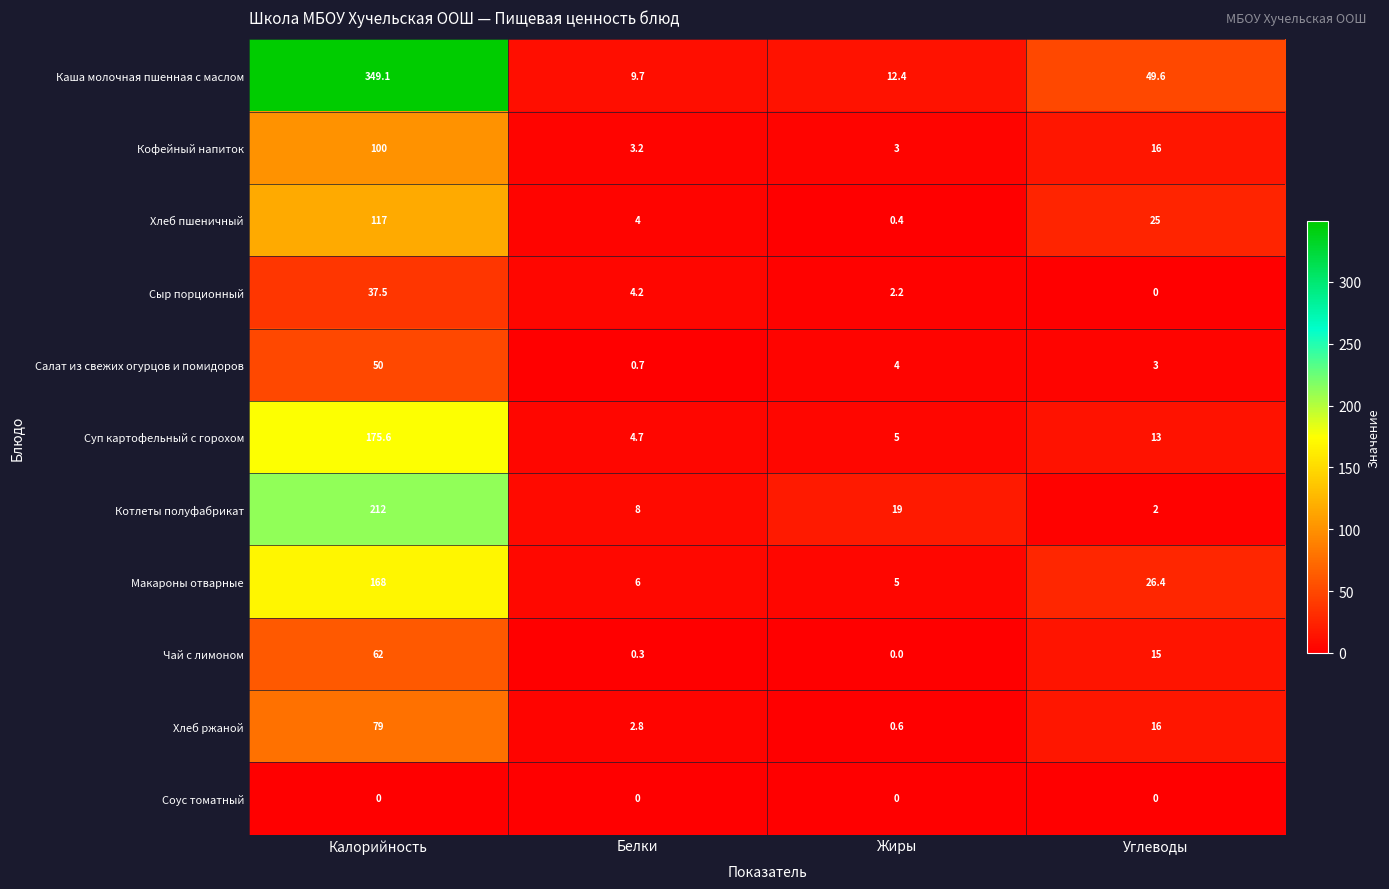

How many series are shown in this chart?

11